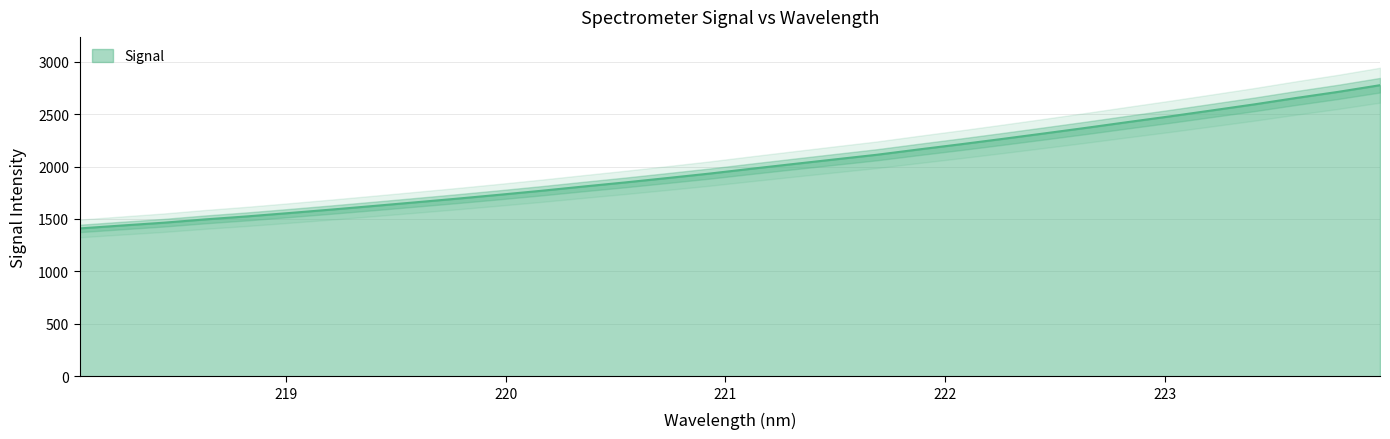

Rank the categories by value from highest to lowest.

223.9802, 223.7895, 223.5987, 223.408, 223.2172, 223.0264, 222.8355, 222.6447, 222.4538, 222.263, 222.0721, 221.8812, 221.6902, 221.4993, 221.3083, 221.1174, 220.9264, 220.7354, 220.5444, 220.3533, 220.1623, 219.9712, 219.7801, 219.589, 219.3979, 219.2067, 219.0156, 218.8244, 218.6332, 218.442, 218.2508, 218.0596